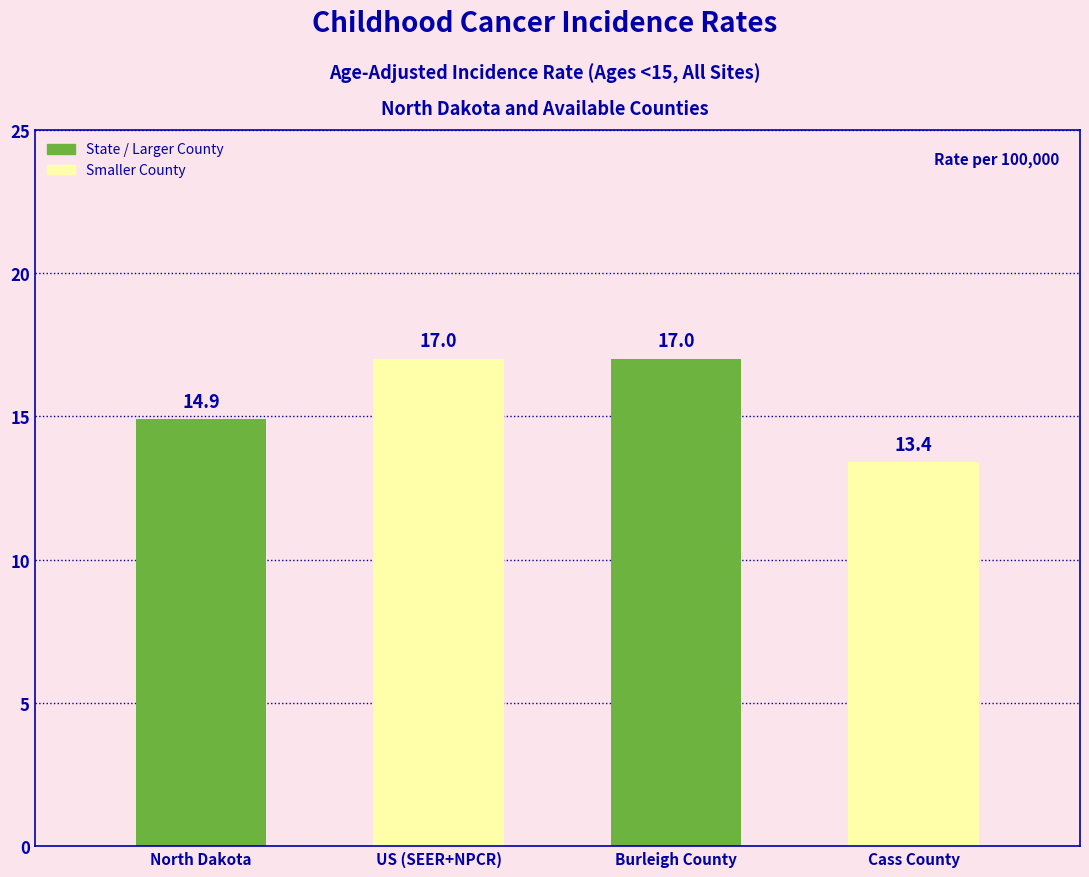

What is the greatest value displayed?

17.0